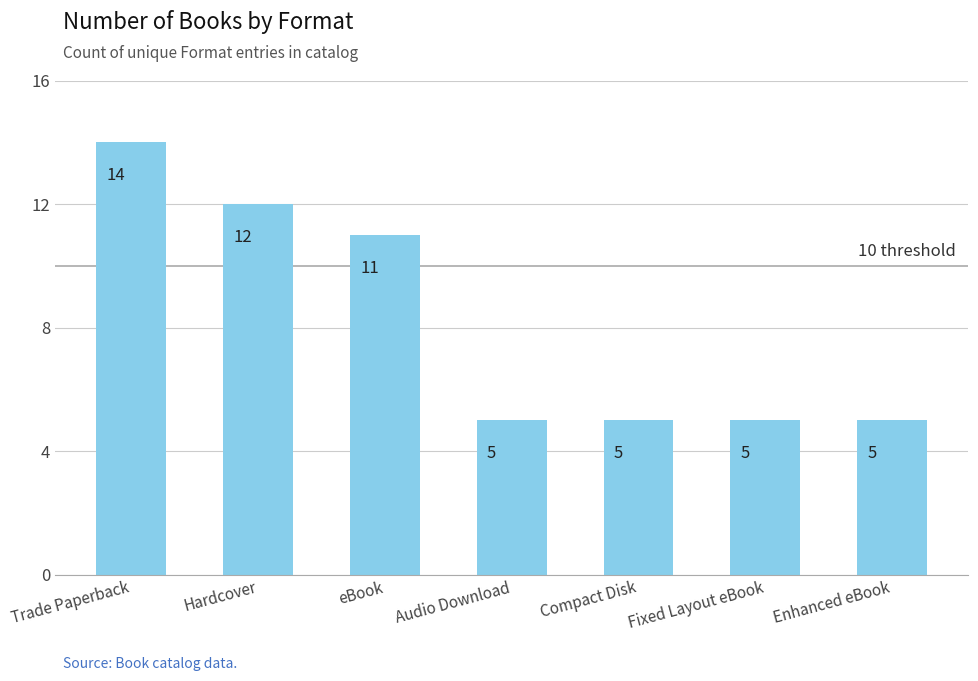

Read the value at Compact Disk.

5